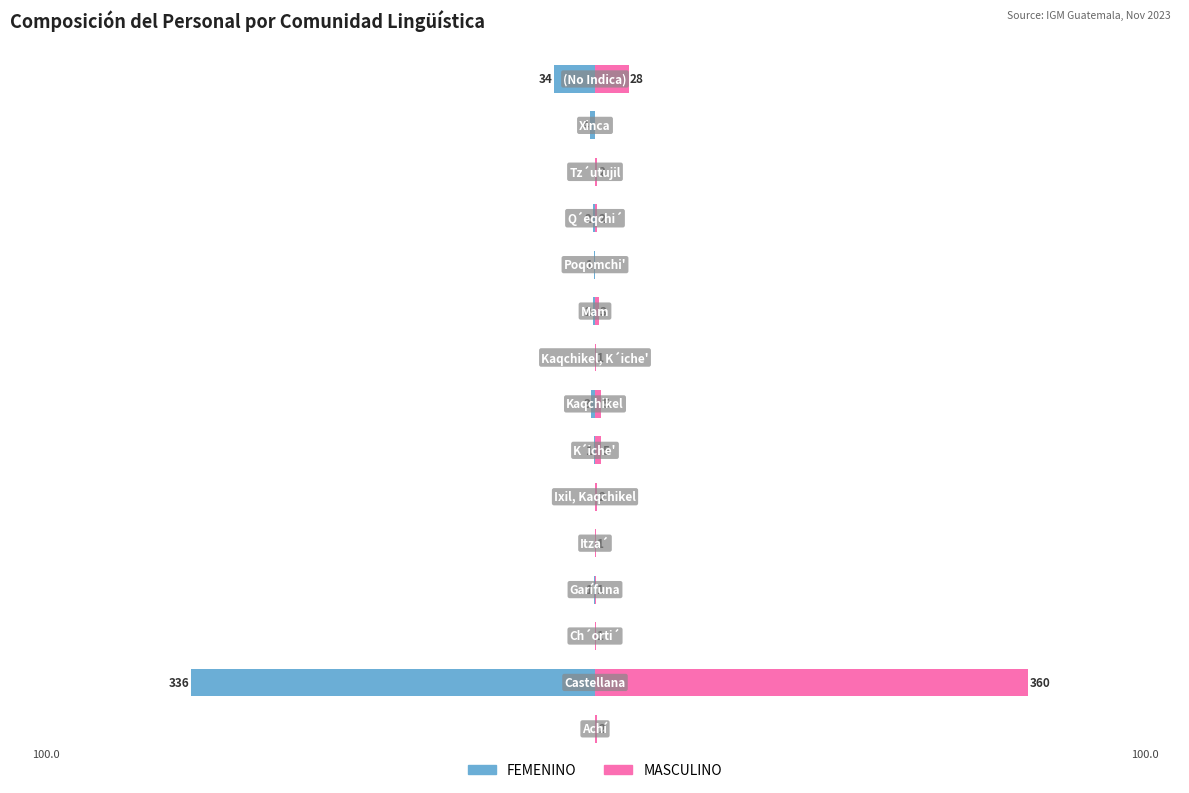

Rank the series by their maximum value, from lowest to highest.

FEMENINO, MASCULINO